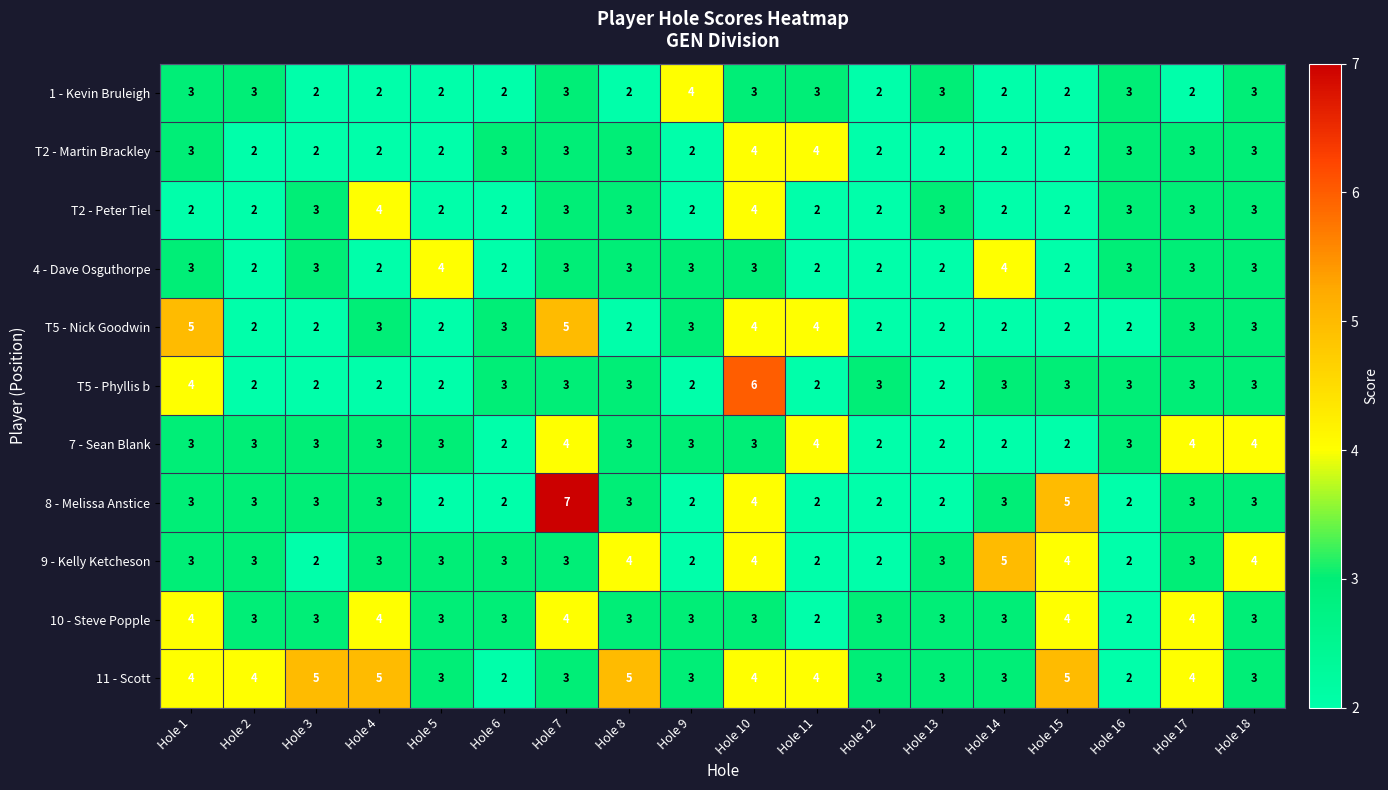

What is the spread (max minus min) of values at Hole 17?

2